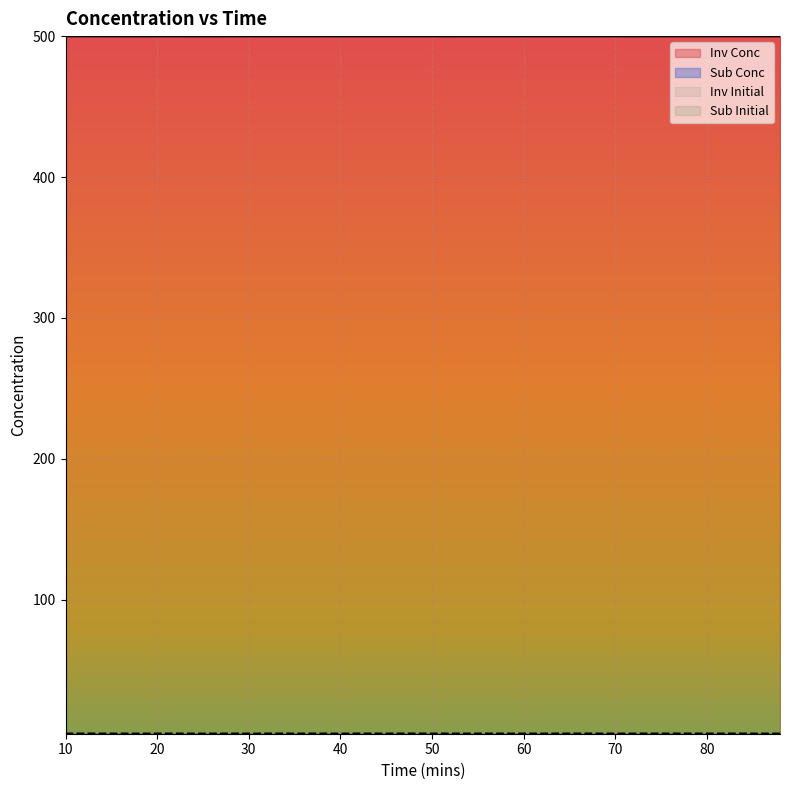

True or false: Inv Conc has a value of 107.0 at 34.

False